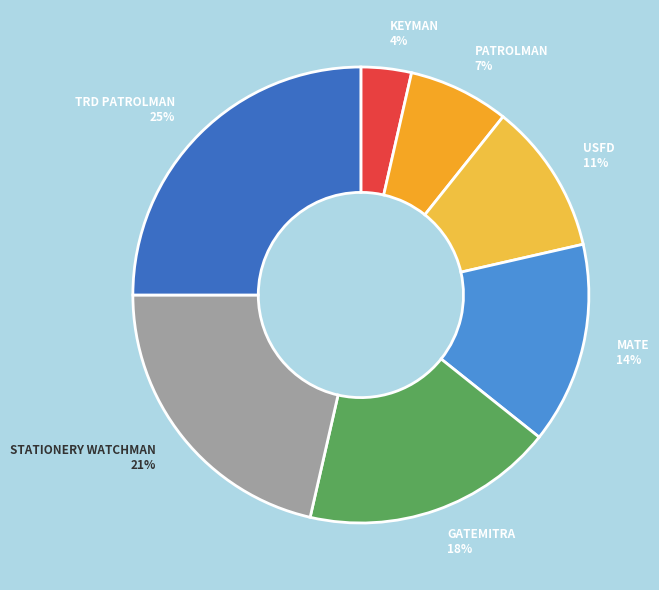

True or false: GATEMITRA accounts for 18% of the total.

True